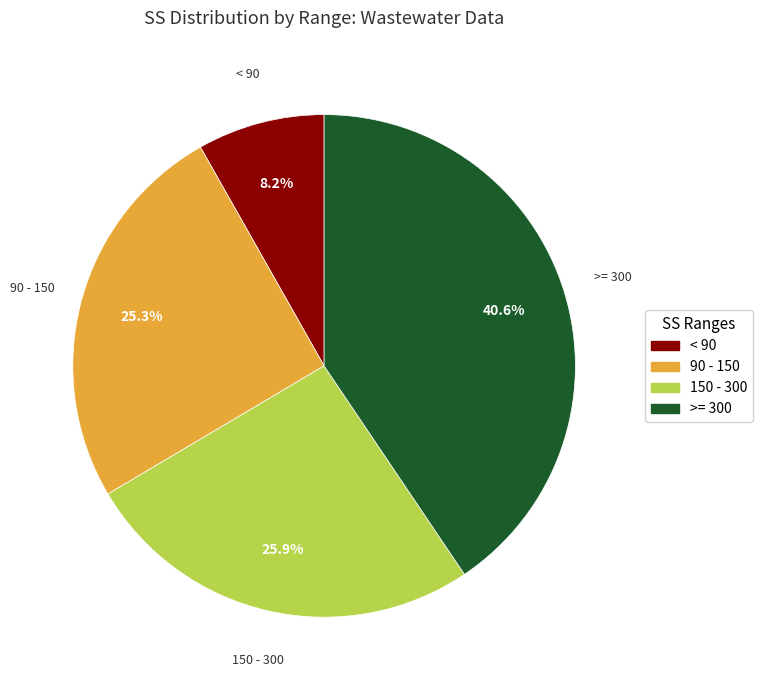

Which slice is the smallest?

< 90